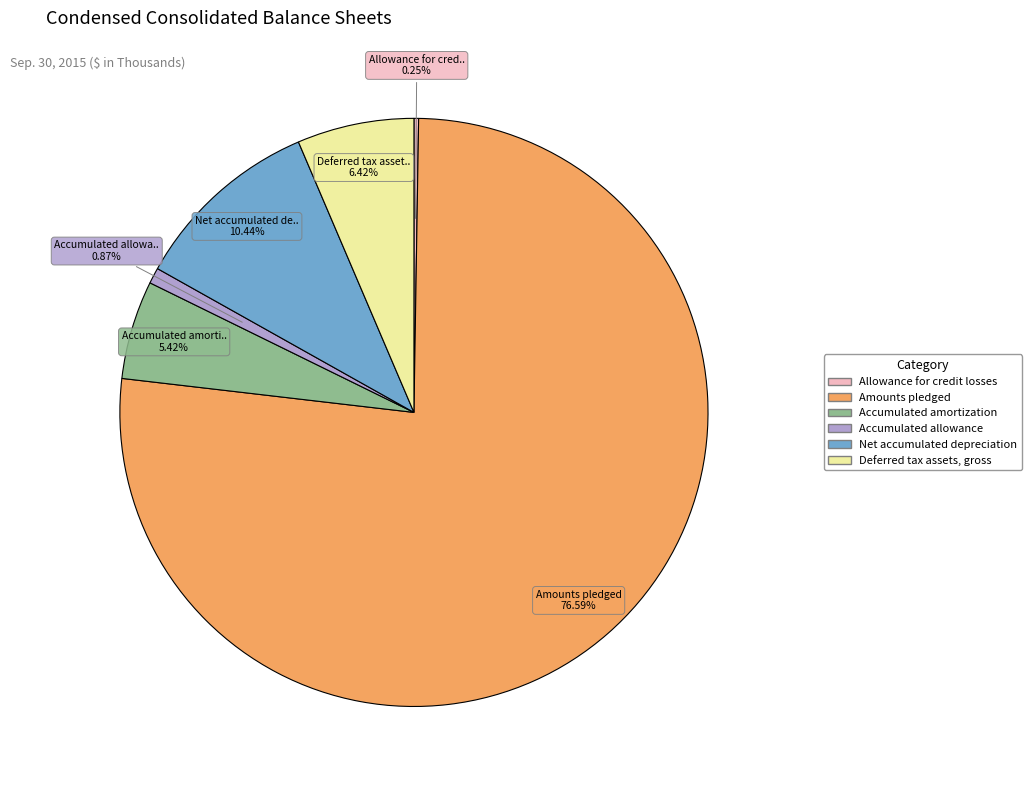

What is the total percentage of Deferred tax assets, gross and Net accumulated depreciation?

16.9%